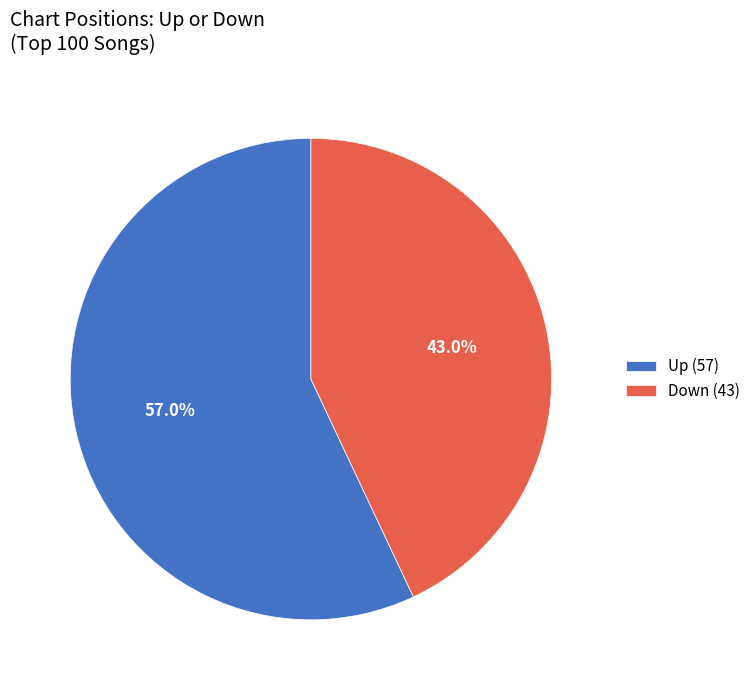

What percentage is NOT represented by Up (57)?

43.0%